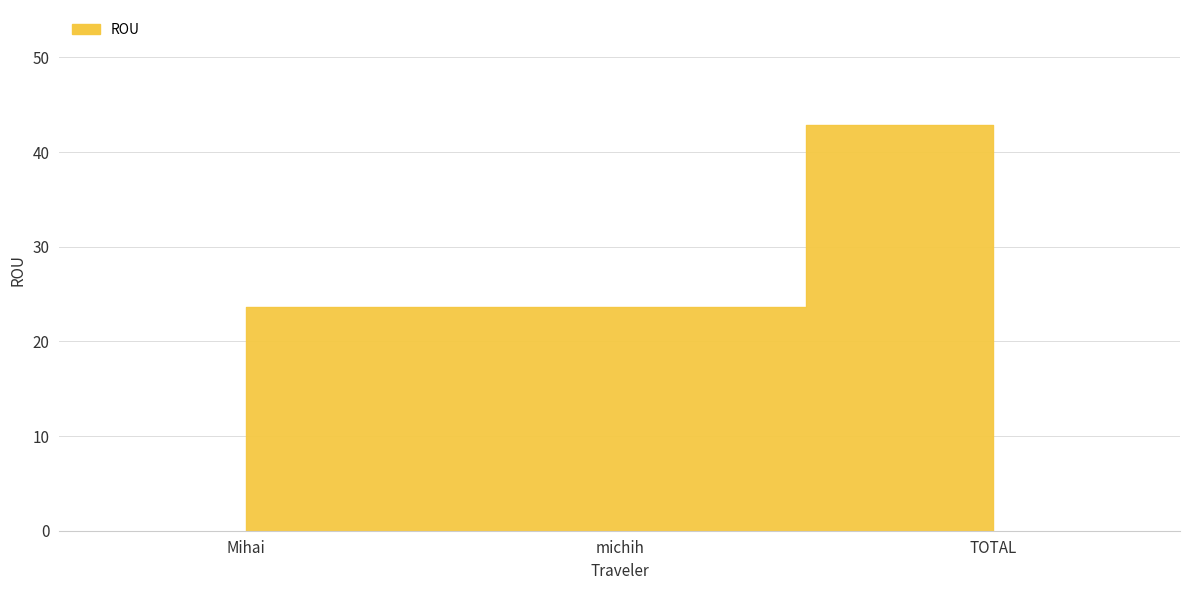

What is the sum of all values?

90.2